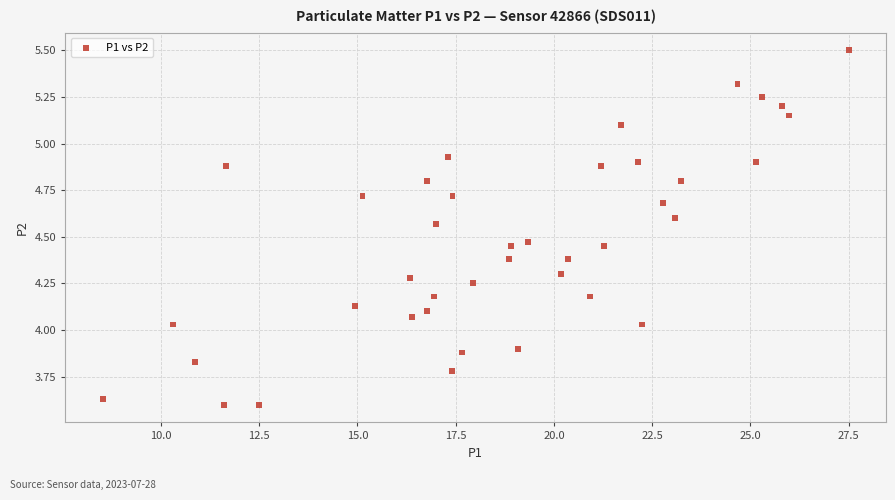

What is the range of X values (max minus min)?

19.0